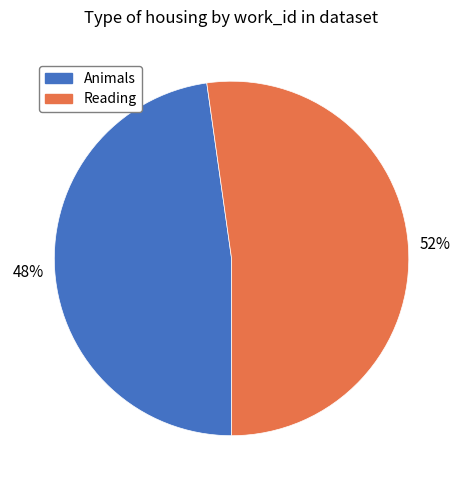

What is the ratio of the value at Reading to the value at Animals?

1.1